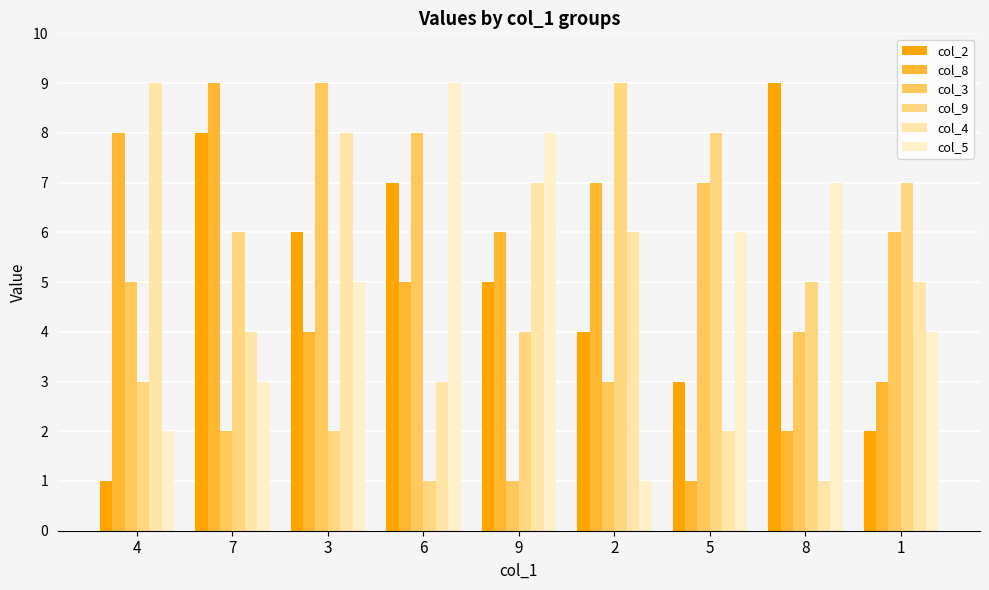

Is it true that col_9 equals 2 at 7?

False